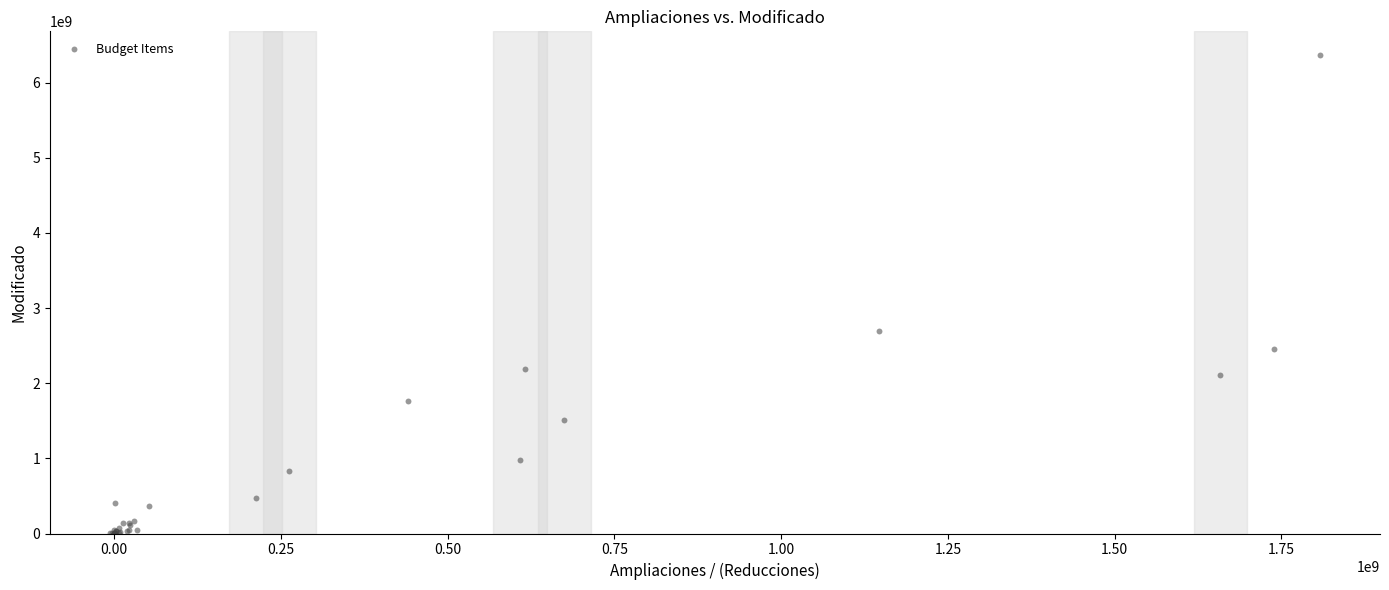

What Y value in the scatter plot is closest to 3181441168?

2694641496.9